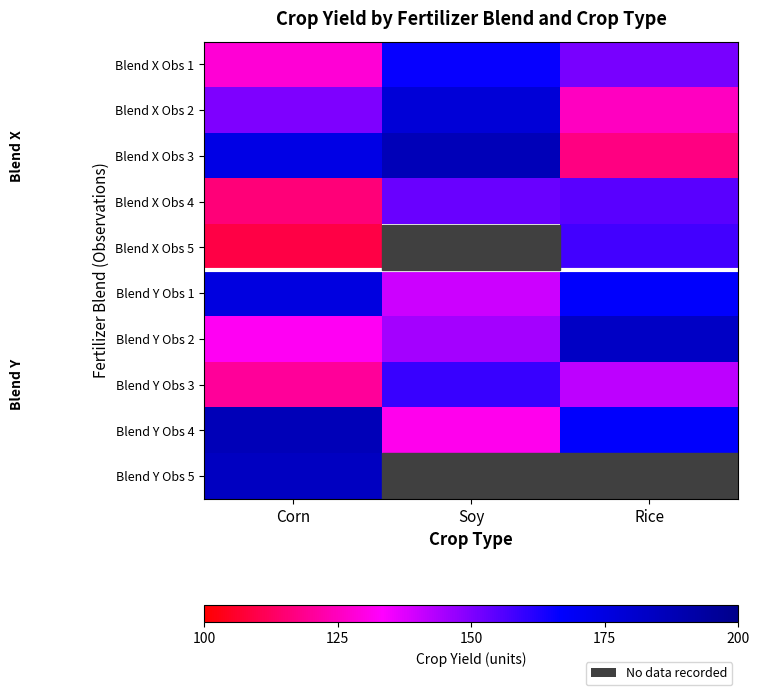

Rank the series by their maximum value, from lowest to highest.

Blend X Obs 4, Blend X Obs 5, Blend Y Obs 3, Blend X Obs 1, Blend Y Obs 1, Blend X Obs 2, Blend Y Obs 2, Blend Y Obs 5, Blend X Obs 3, Blend Y Obs 4